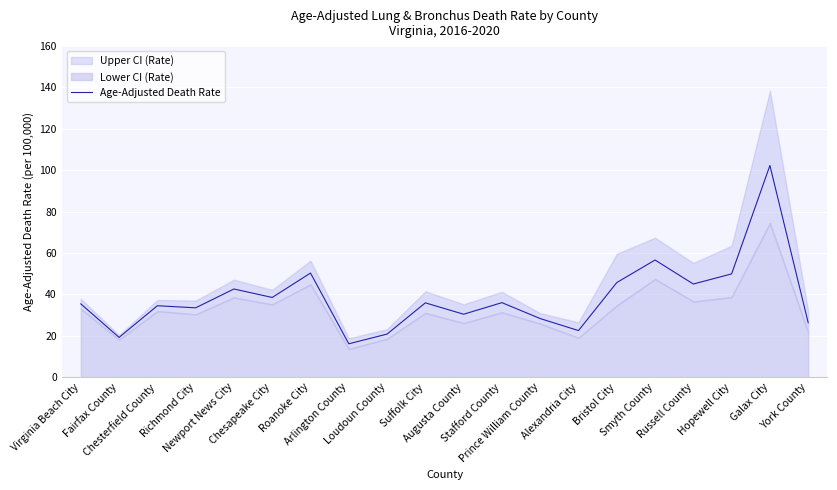

What is the change in value from Roanoke City to Bristol City?

-4.6